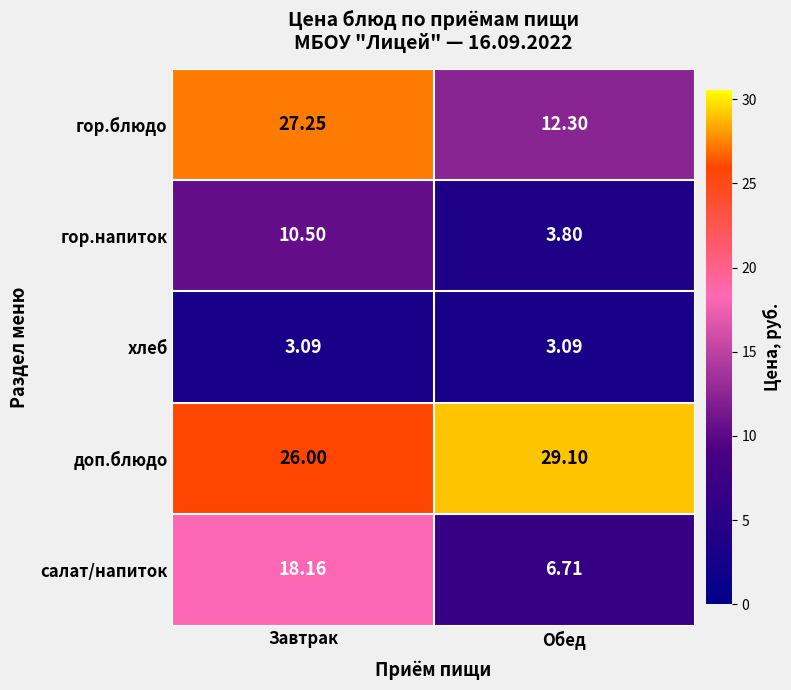

Which series has the largest total across all categories?

доп.блюдо